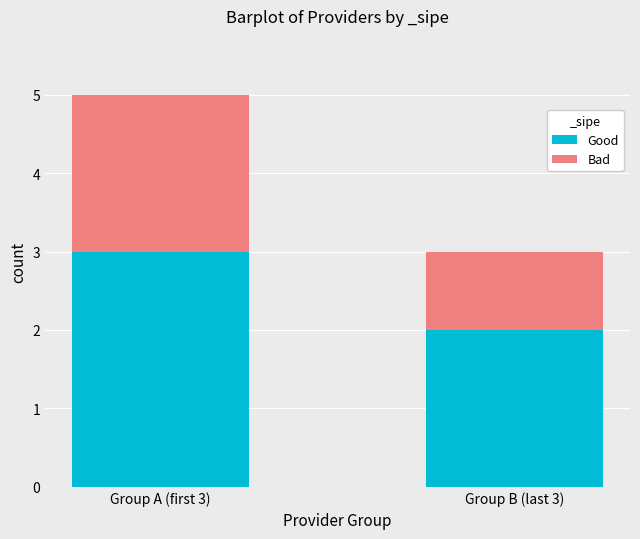

What is the difference between the maximum and minimum values in the Good series?

1